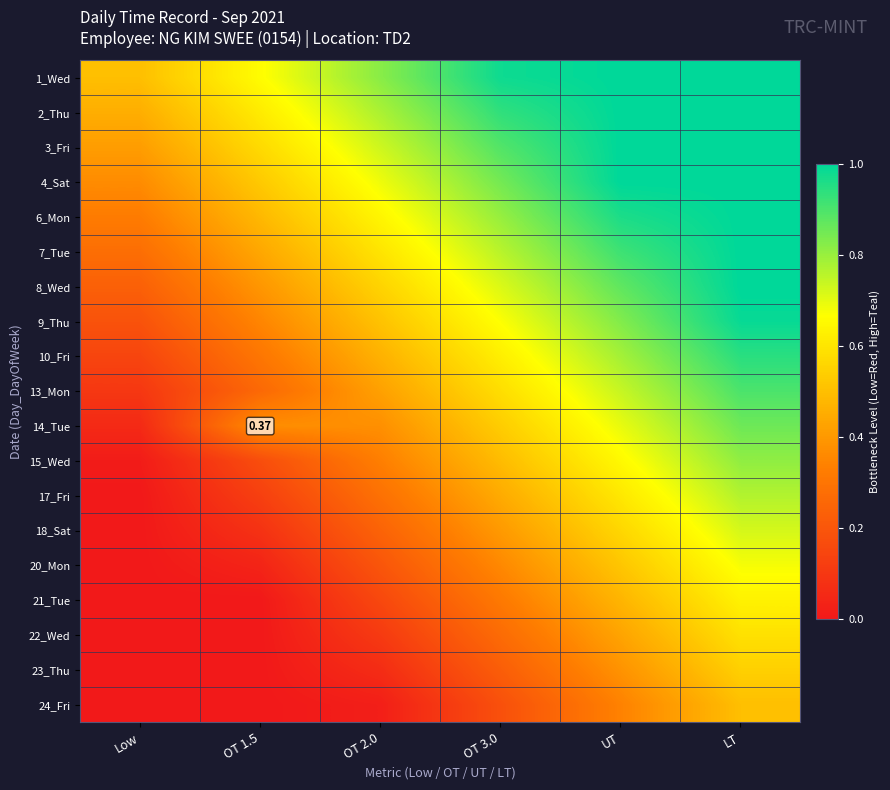

At which category is the sum across all series the highest?

LT